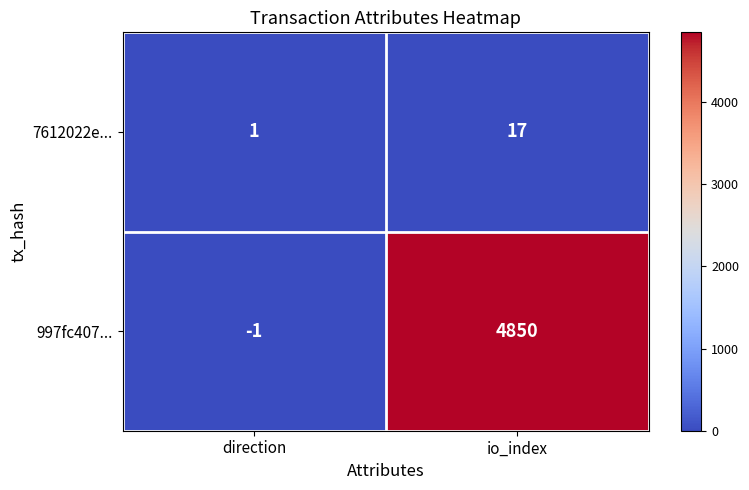

Which label corresponds to the largest value in the chart?

io_index